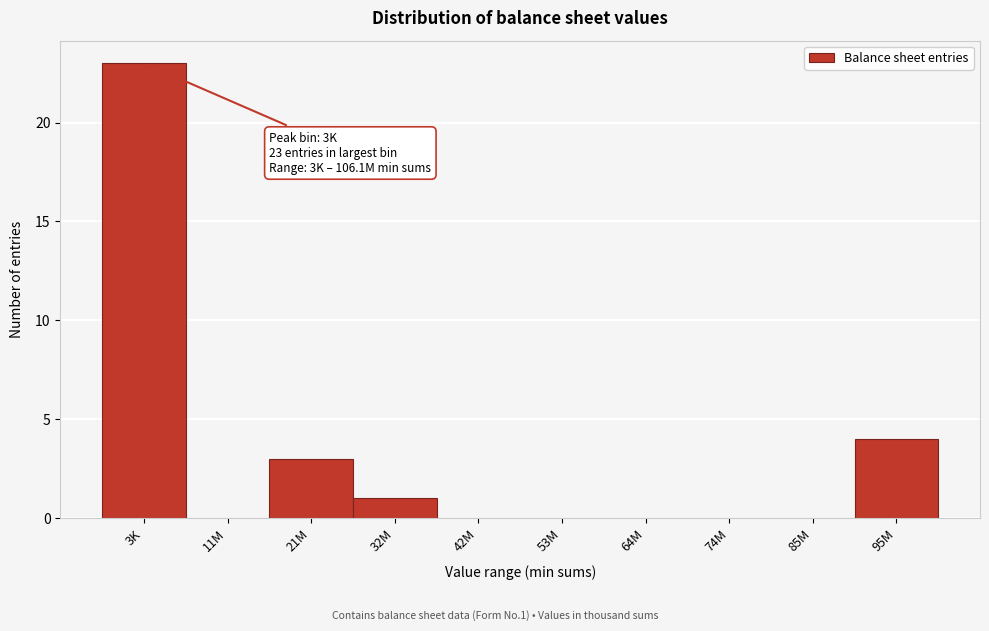

Reading right to left, extract all data points from this chart.

95M=4	85M=0	74M=0	64M=0	53M=0	42M=0	32M=1	21M=3	11M=0	3K=23